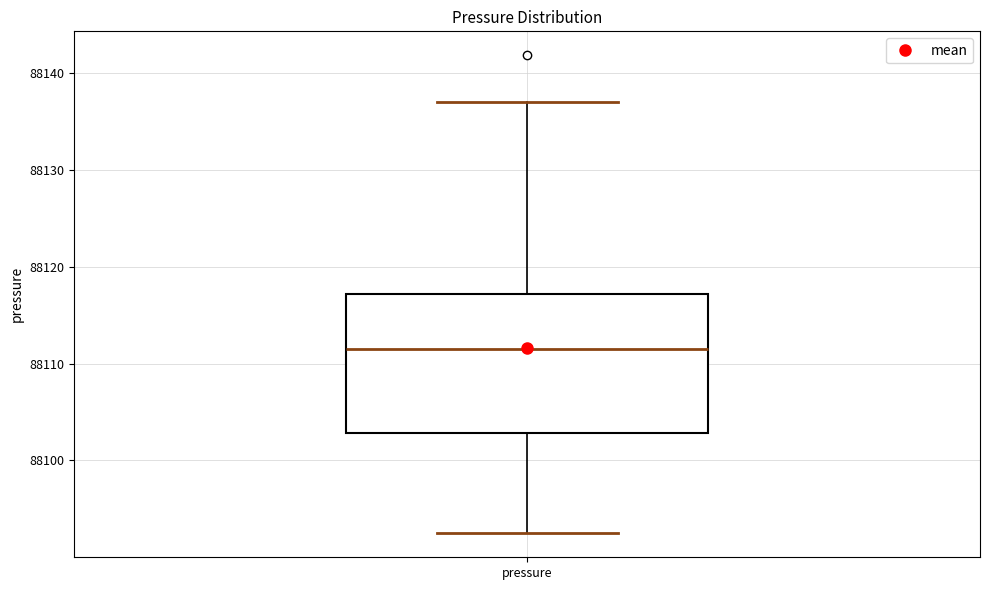

Where is the upper edge of the box for pressure on the y-axis? The values are not printed on the chart, so give them approximately, as read against the axis.

88117